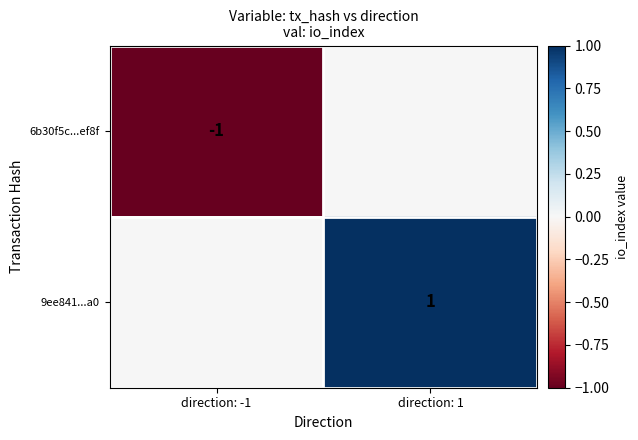

Which has a higher value, direction: -1 or direction: 1?

direction: 1